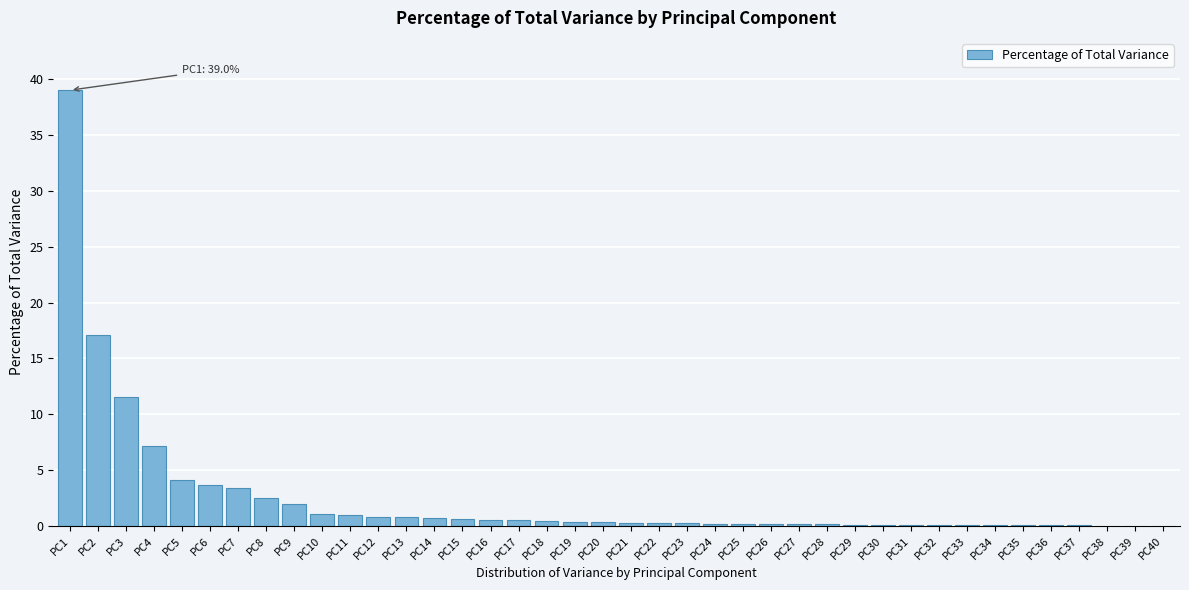

At which category does the chart reach its peak across all series?

PC1